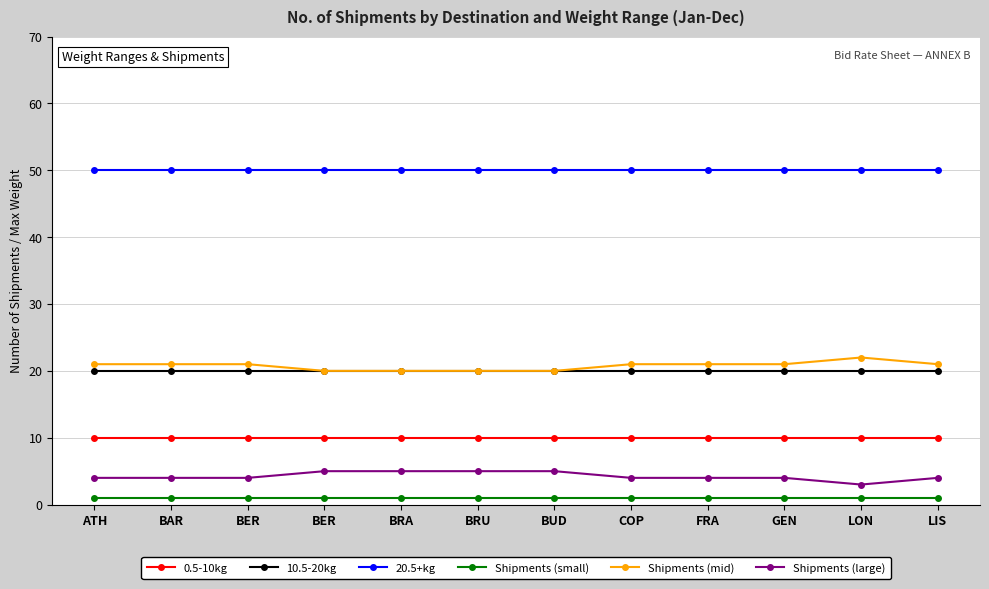

The value of Shipments (large) at BER is 2. True or false?

False